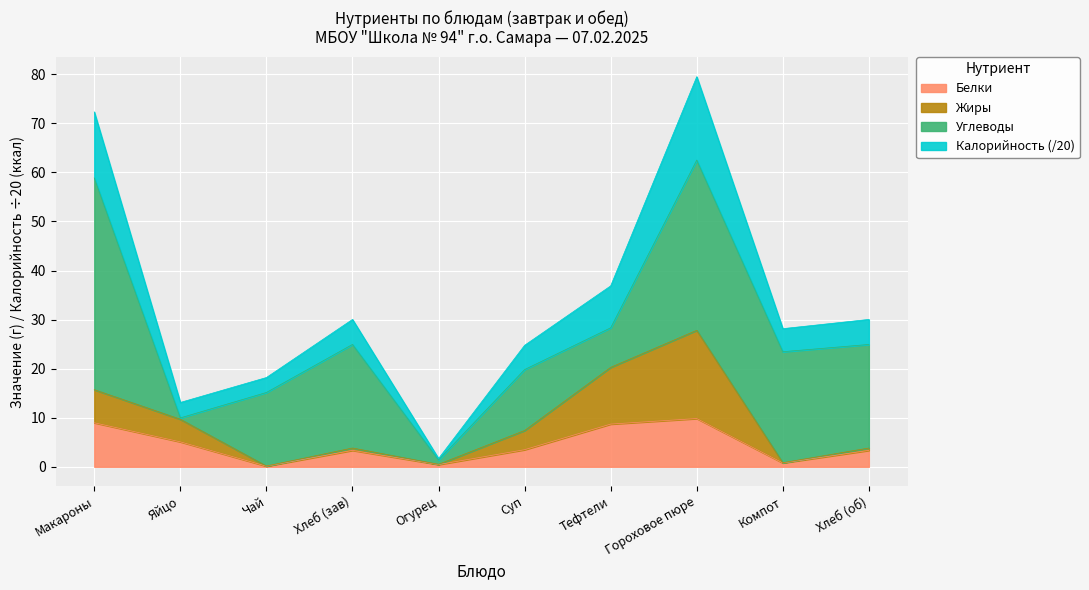

What is the lowest value of the Калорийность series?

1.7